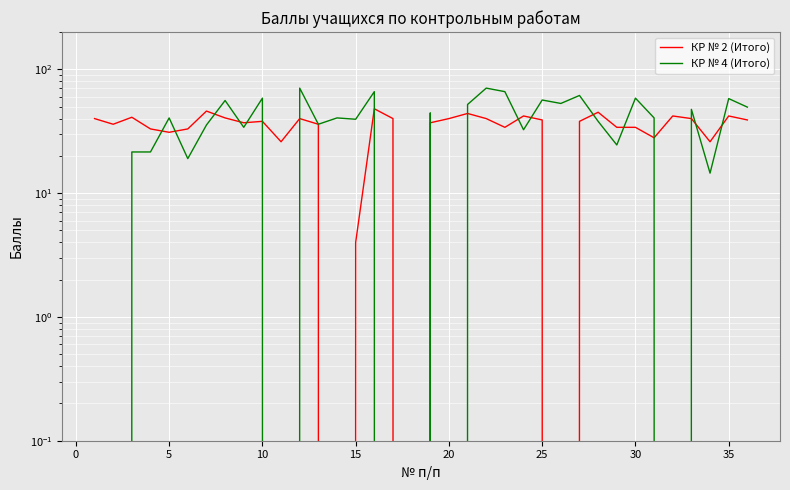

What is the average value of the КР № 2 (Итого) series?

33.7